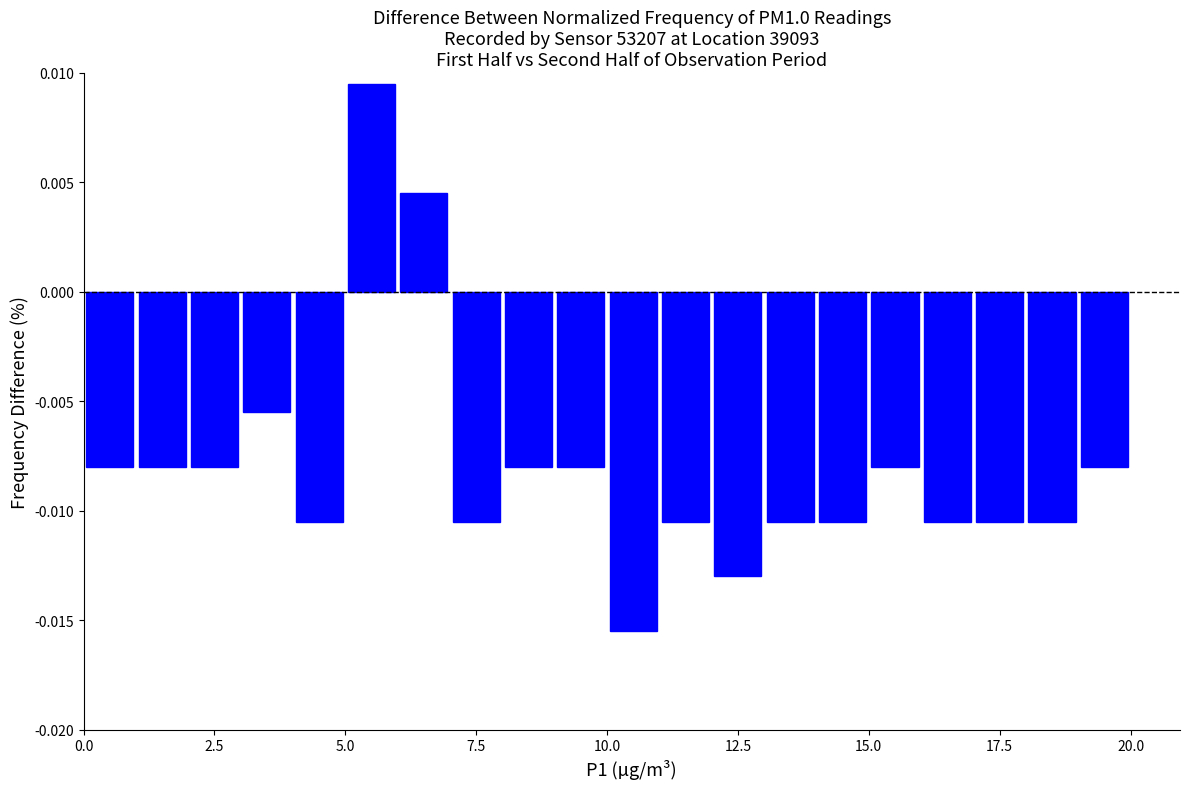

Around what value on the x-axis is the tallest bar? Give the approximate position of its centre, as read against the axis.

5.5